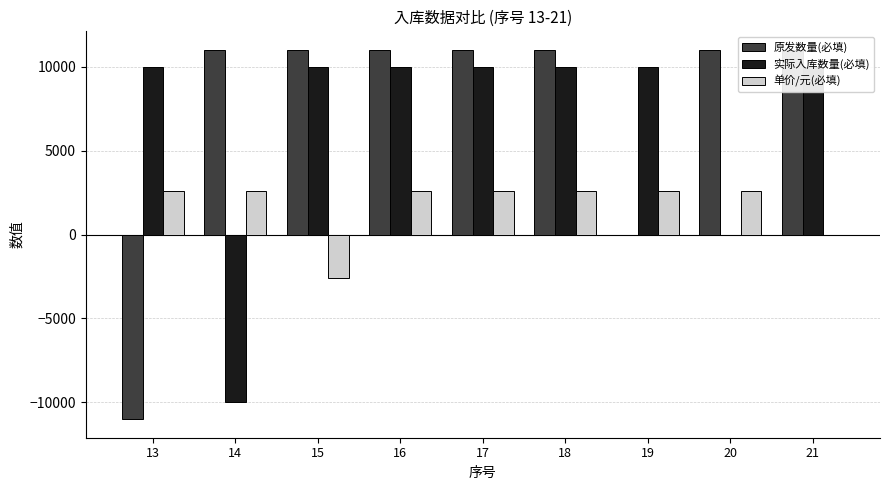

Is it true that 单价/元(必填) equals -2600.0 at 15?

True